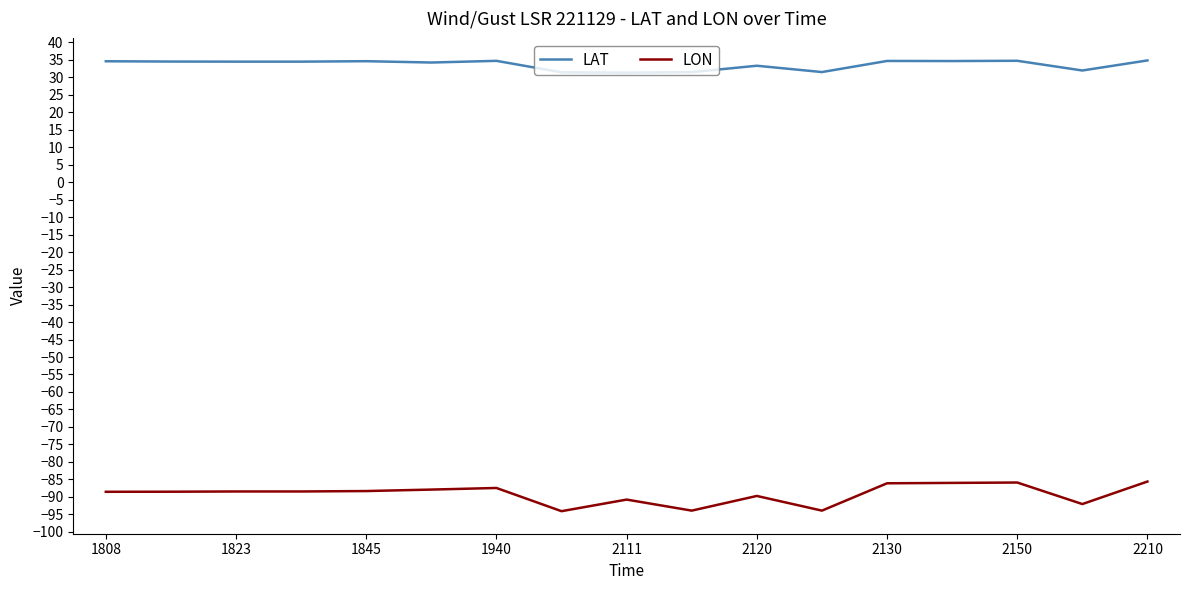

Which series has the largest total across all categories?

LAT